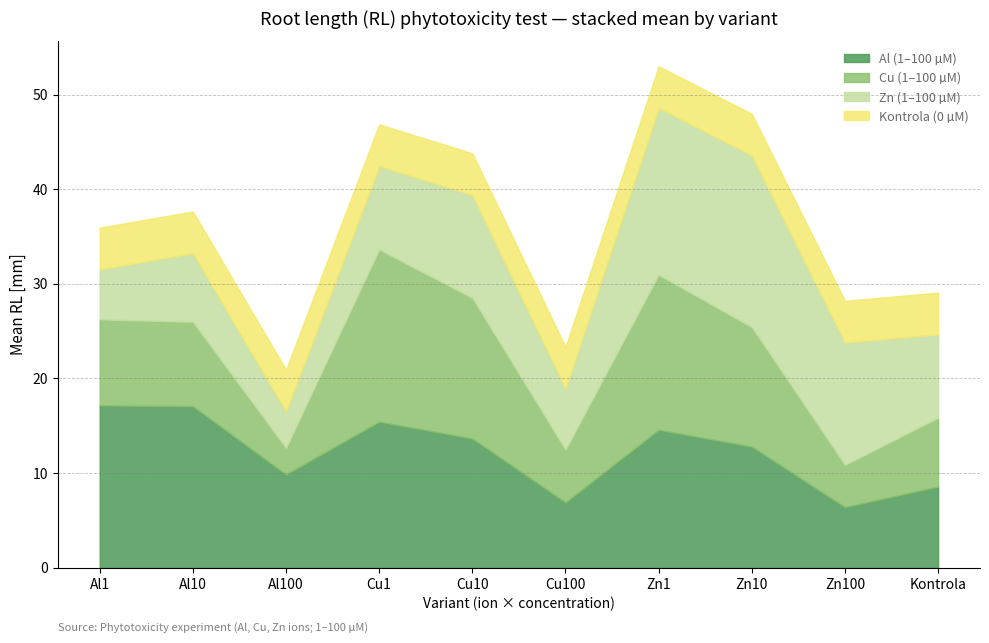

What is the label of the 7th point from the left?

Zn1